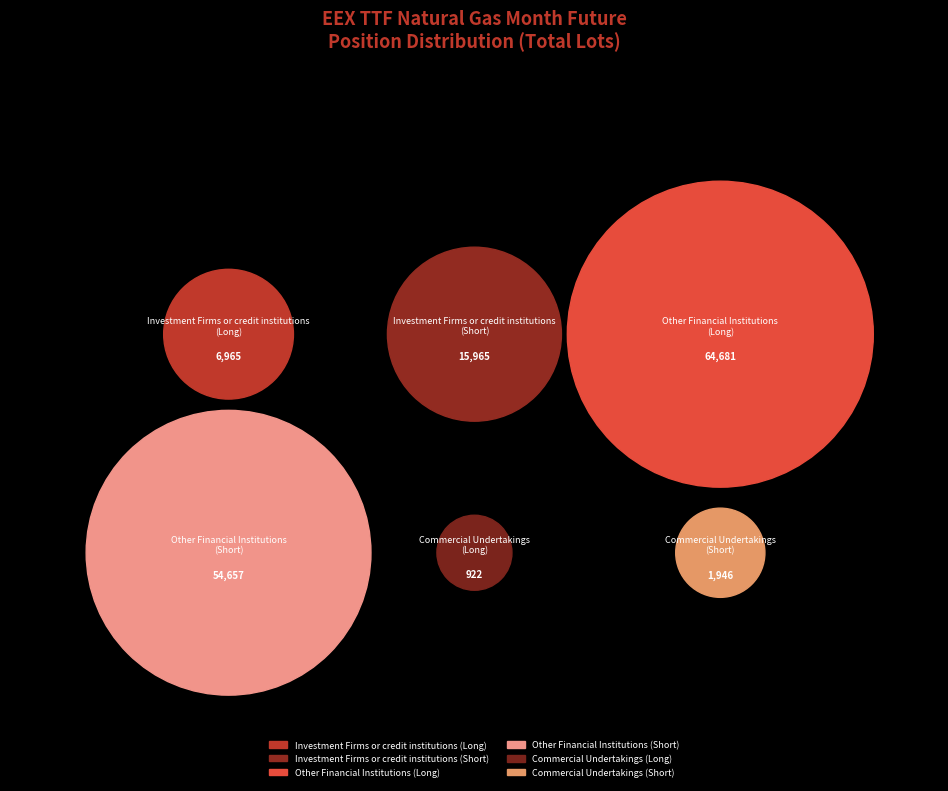

Which slice is the smallest?

Commercial Undertakings (Long)